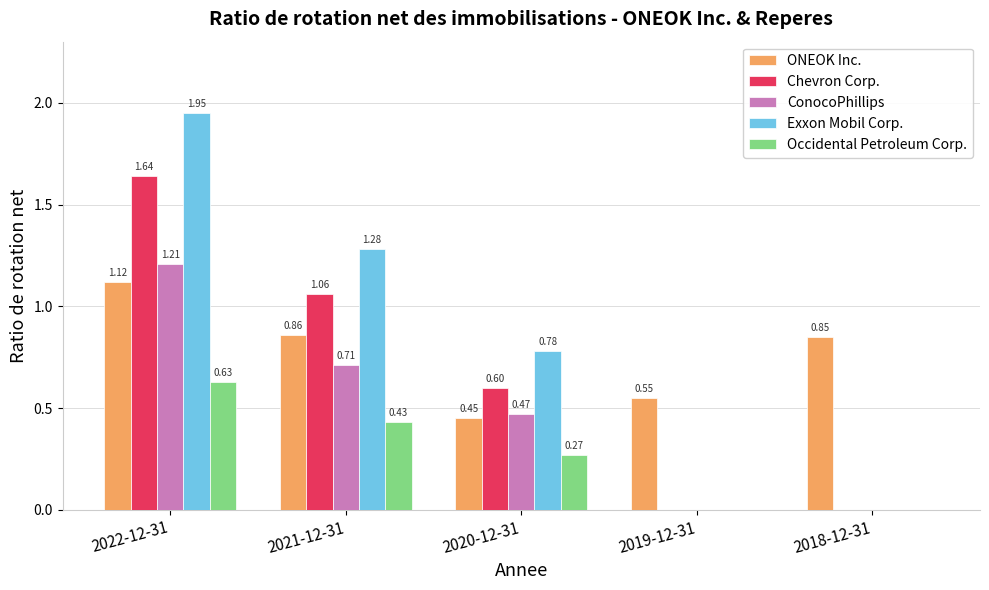

Which series has the largest total across all categories?

Exxon Mobil Corp.